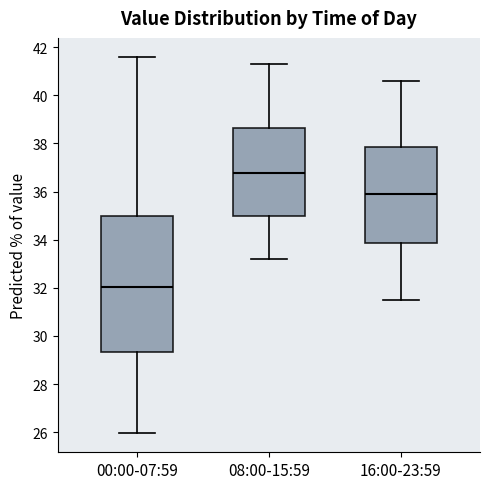

Reading left to right, read every box against the y-axis: the position of its median line, the range the box covers, and the ends of its whiskers. The values are not printed on the chart, so give them approximately, as read against the axis.

00:00-07:59: median 32.0, box 29.4 to 35.0, whiskers 26.0 to 41.6
08:00-15:59: median 36.8, box 35.0 to 38.6, whiskers 33.2 to 41.4
16:00-23:59: median 36.0, box 33.8 to 37.8, whiskers 31.6 to 40.6